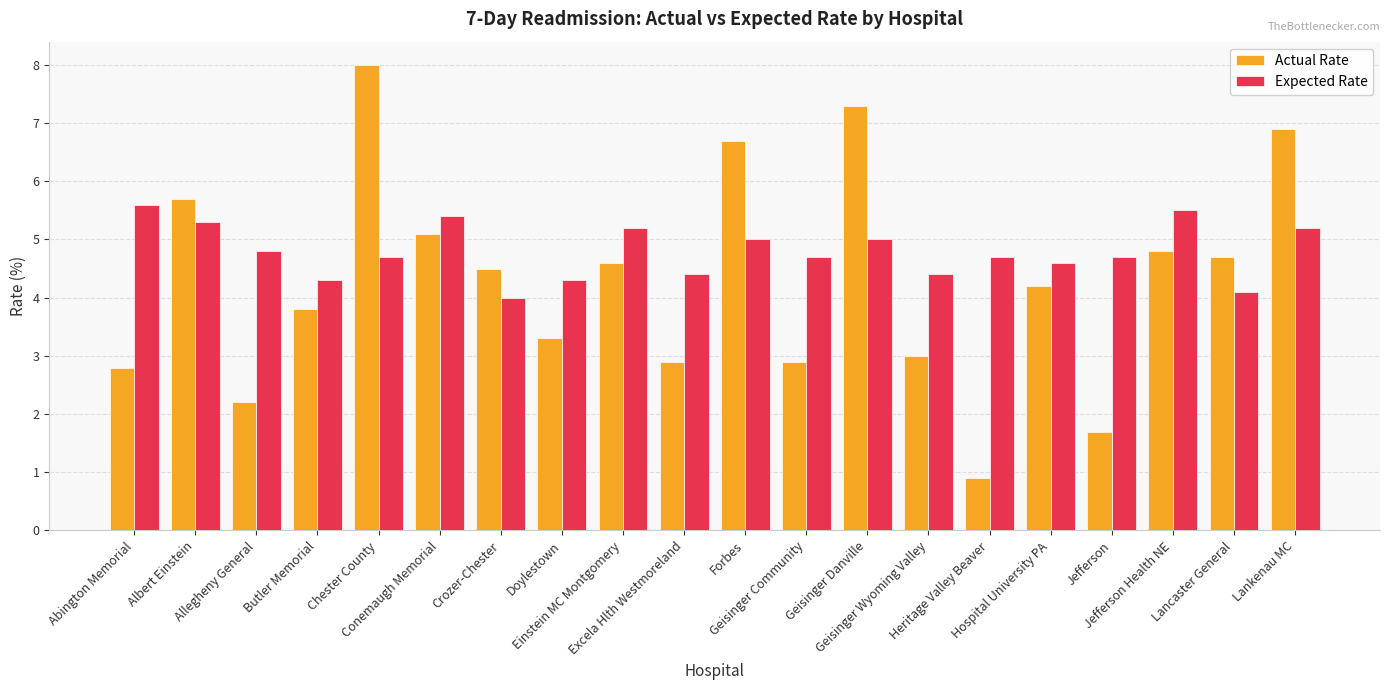

What is the spread (max minus min) of values at Lancaster General?

0.6